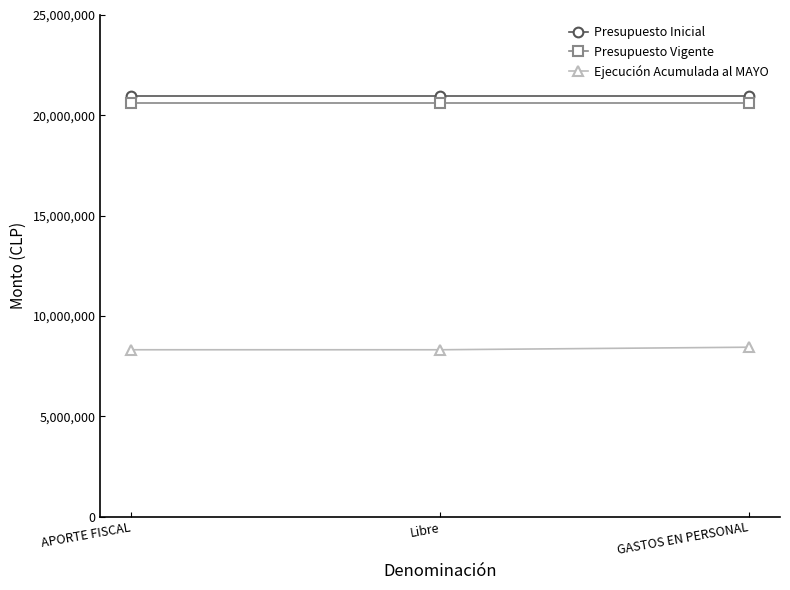

What is the greatest value displayed?

20968567